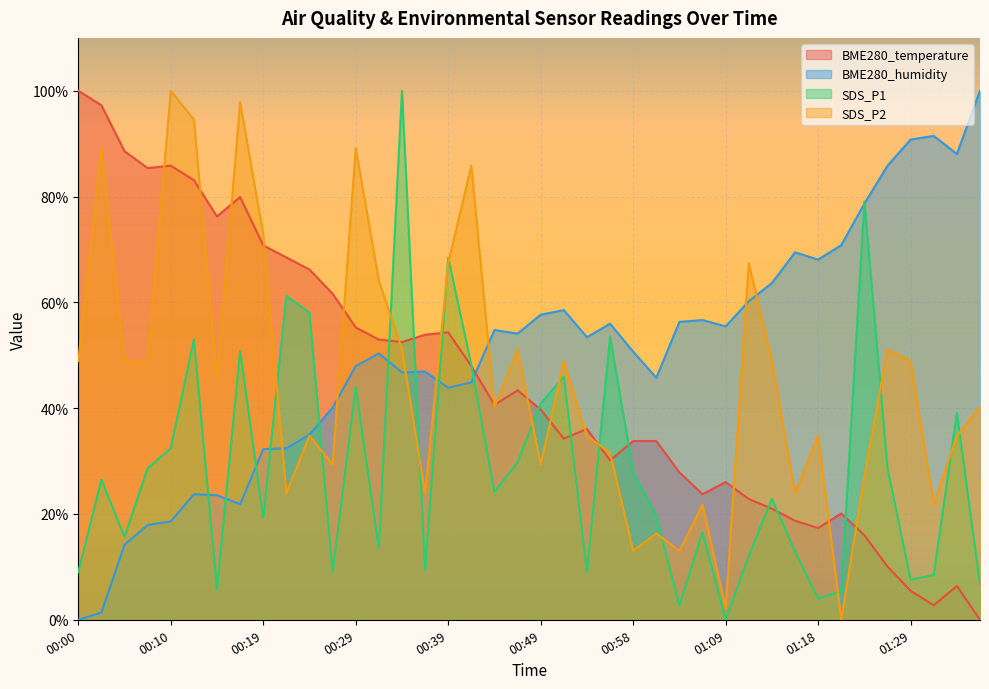

What is the label of the 9th point from the left?

00:19